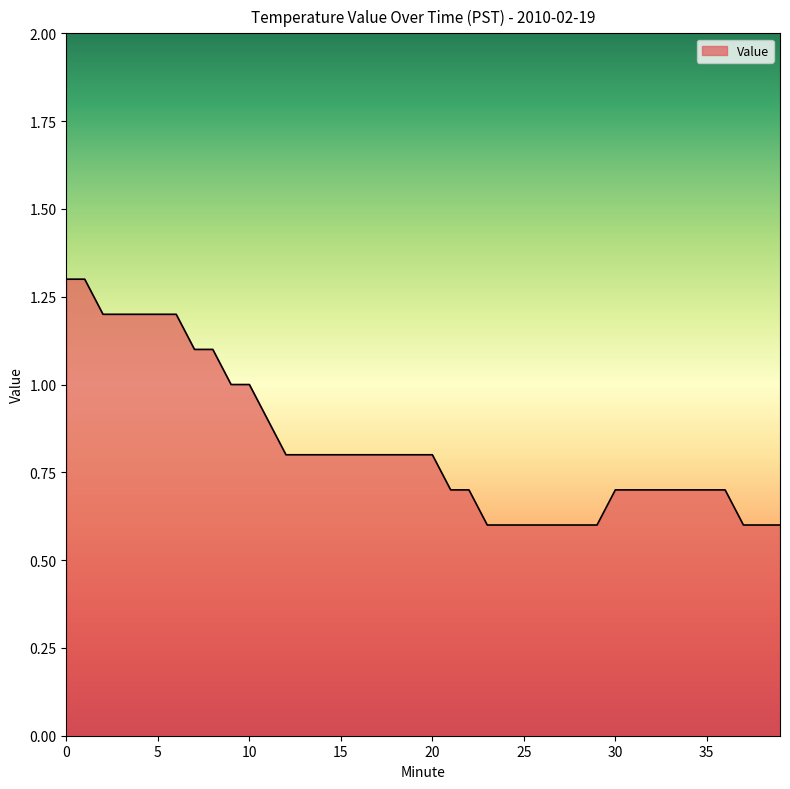

What is the minimum value shown in the chart?

0.6